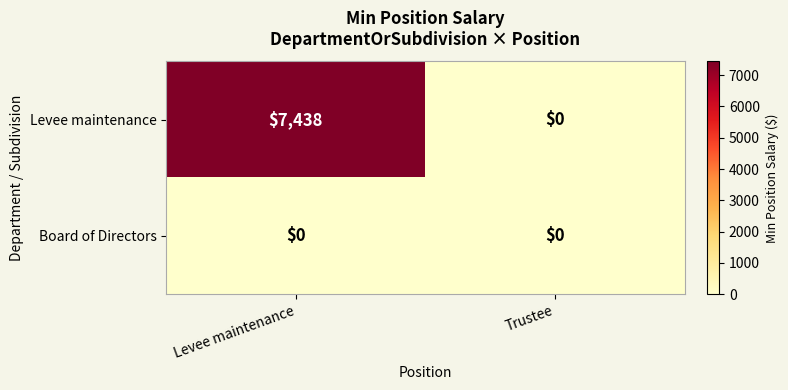

What is the total value across all series at Levee maintenance?

7438